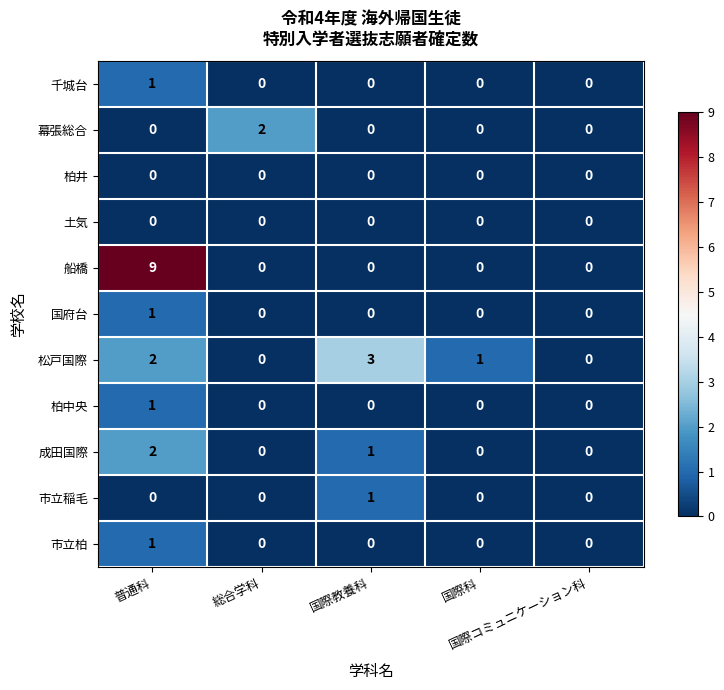

Which series has the largest total across all categories?

船橋